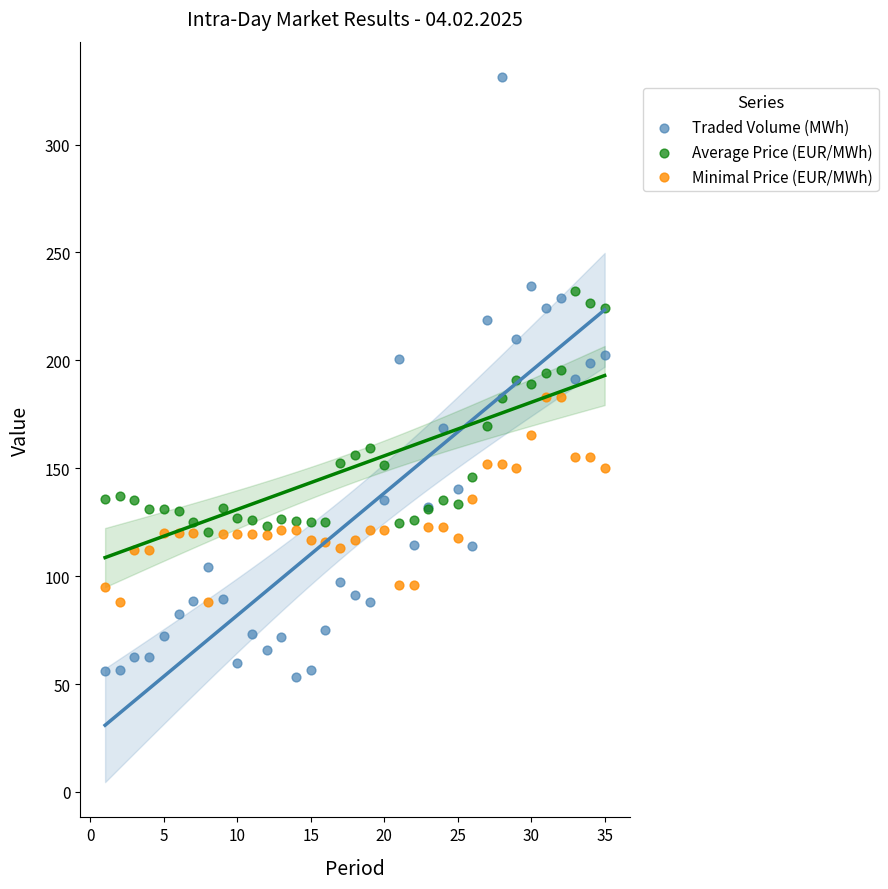

What is the X range (max minus min) for the scatter plot?

34.0